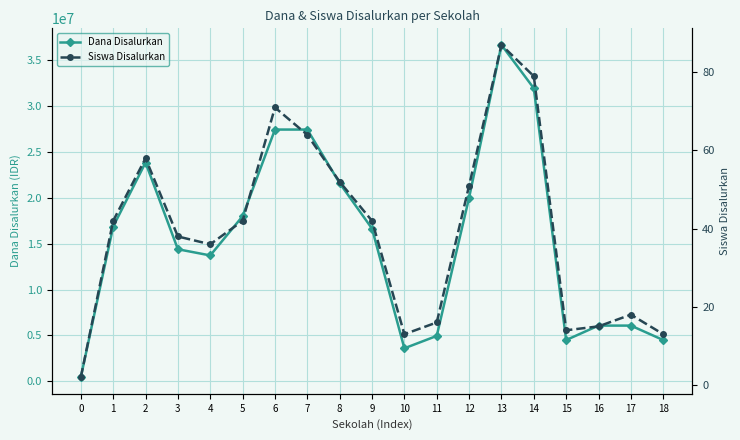

What is the value of the Siswa Disalurkan point at the 4th from the left?

38